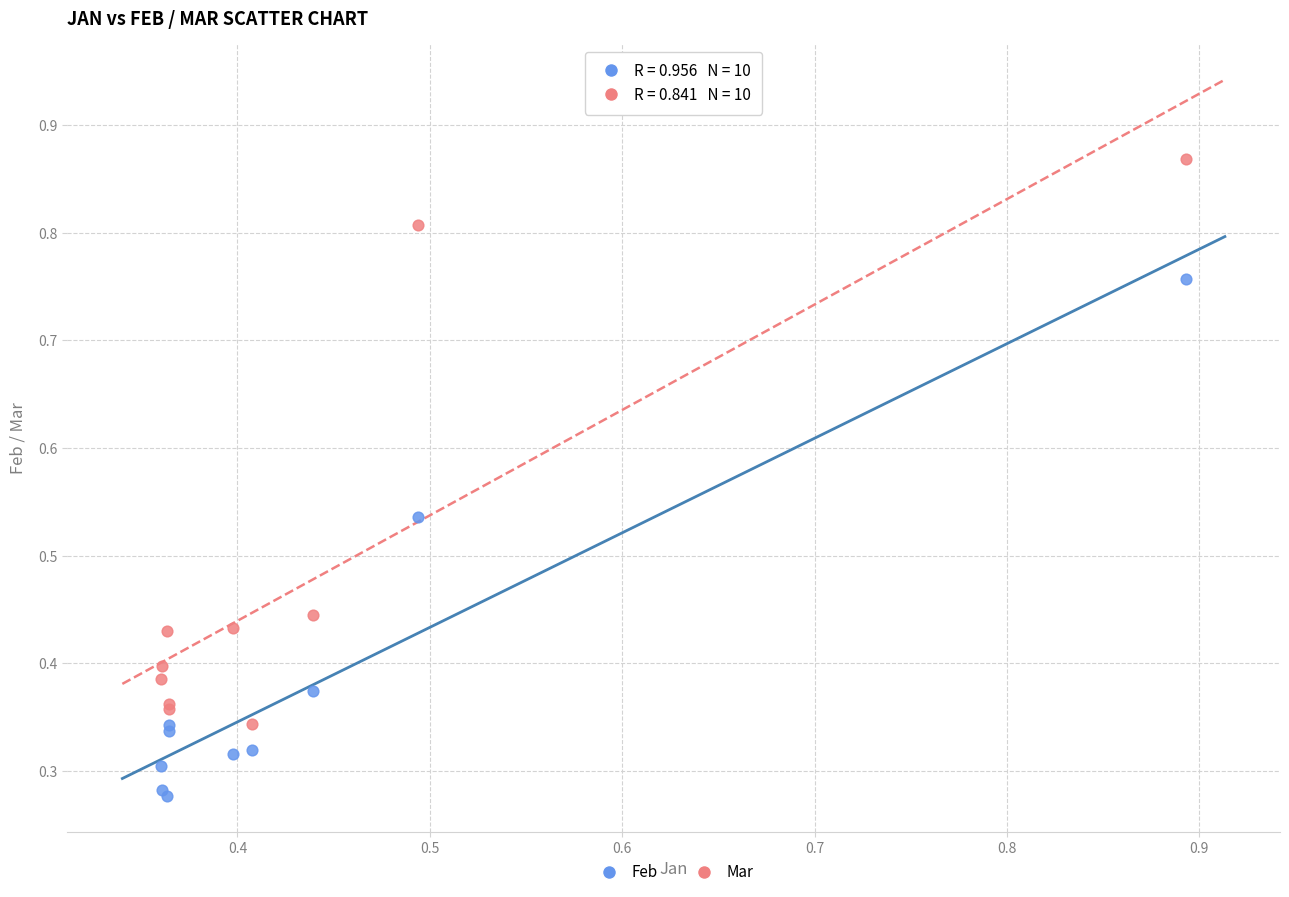

Which series contains the highest Y value?

Mar